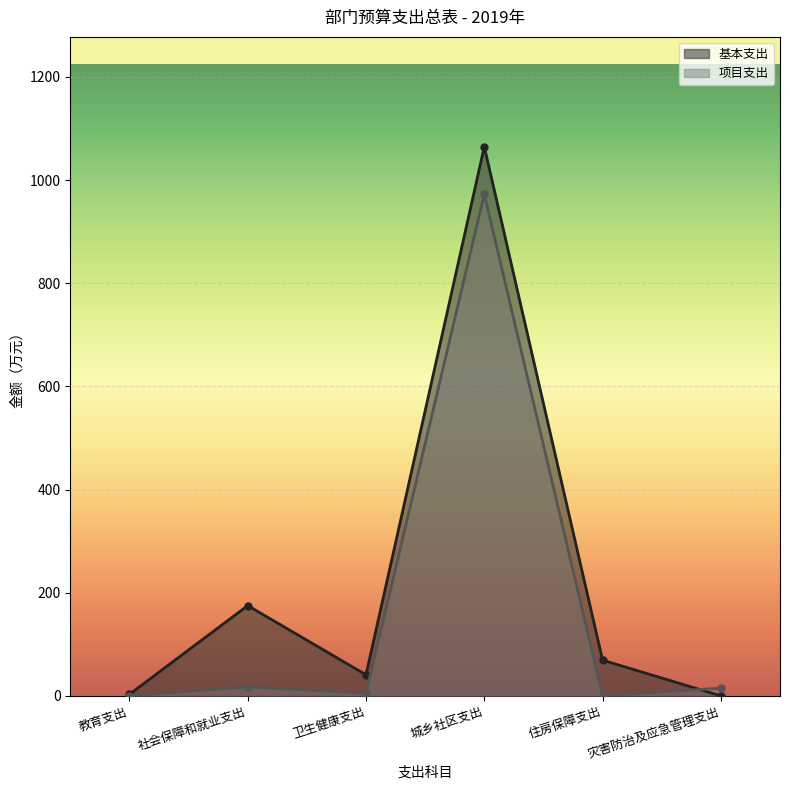

At 卫生健康支出, list the series in order from largest to smallest.

基本支出, 项目支出